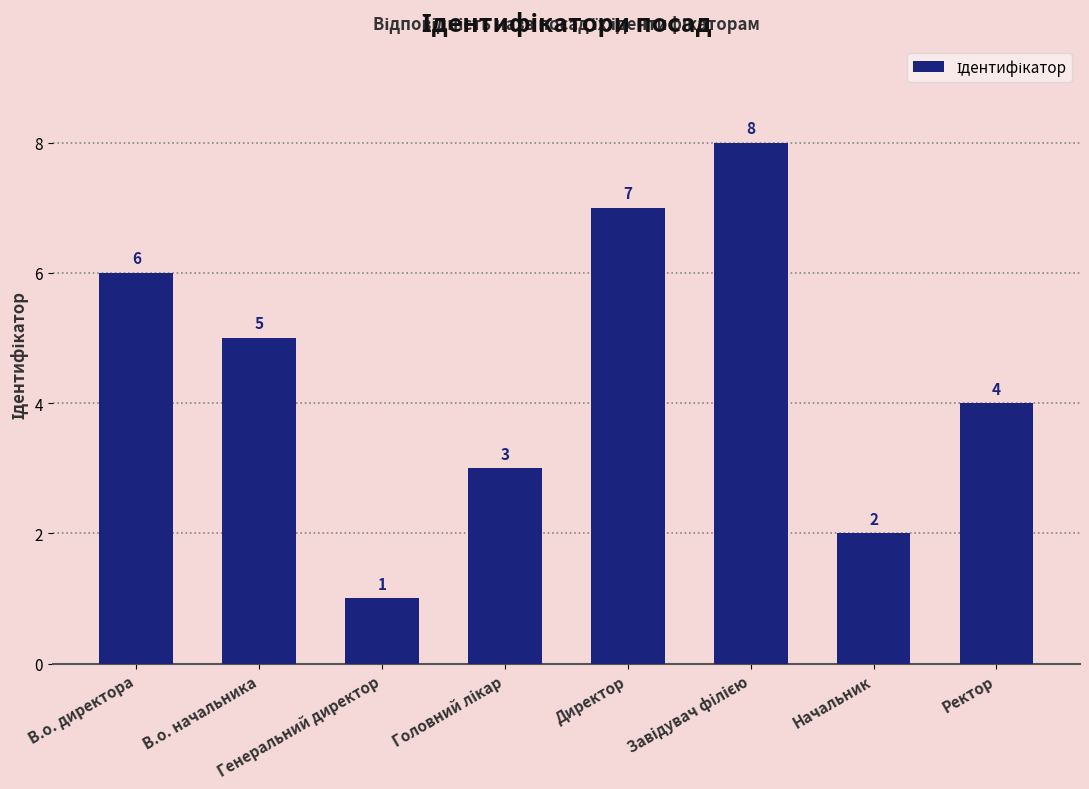

Does the chart contain any negative values?

No